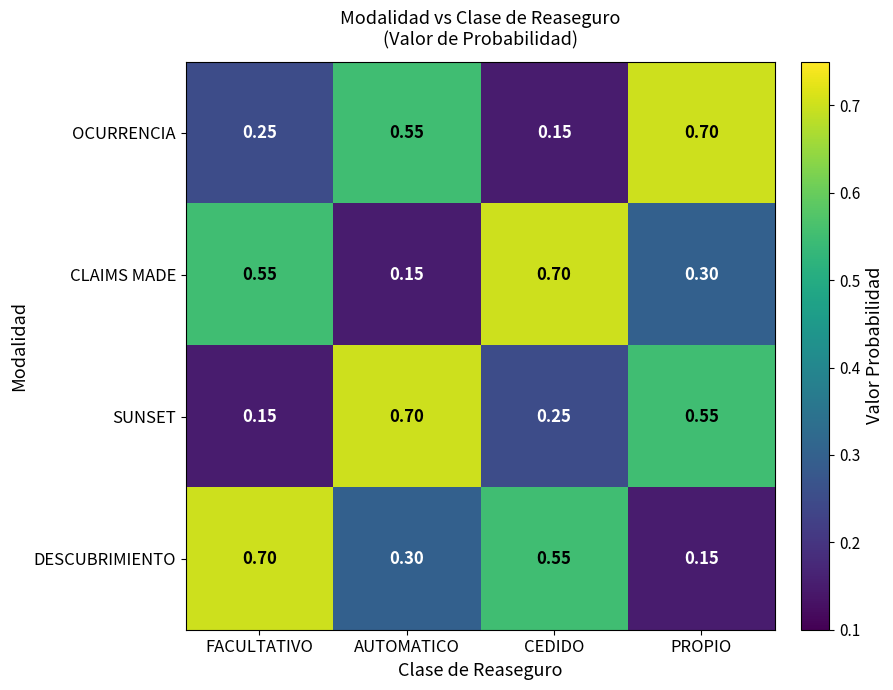

Between FACULTATIVO and PROPIO, which series saw the biggest shift?

DESCUBRIMIENTO